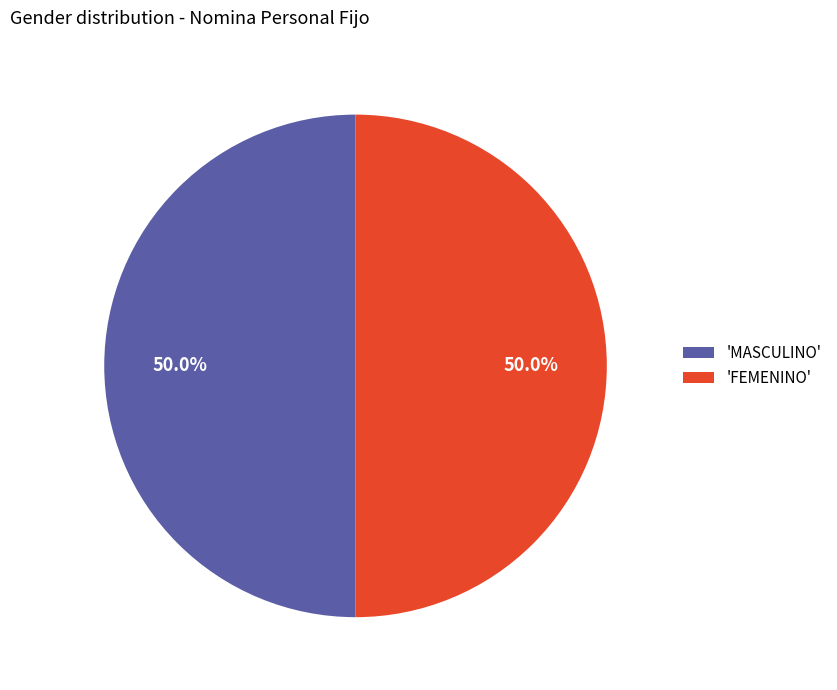

What is the ratio of the value at 'MASCULINO' to the value at 'FEMENINO'?

1.0